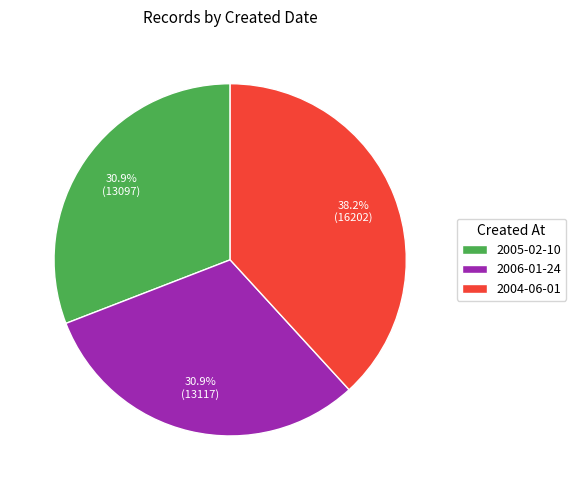

Approximately how many times larger is the value at 2005-02-10 compared to 2004-06-01?

0.8